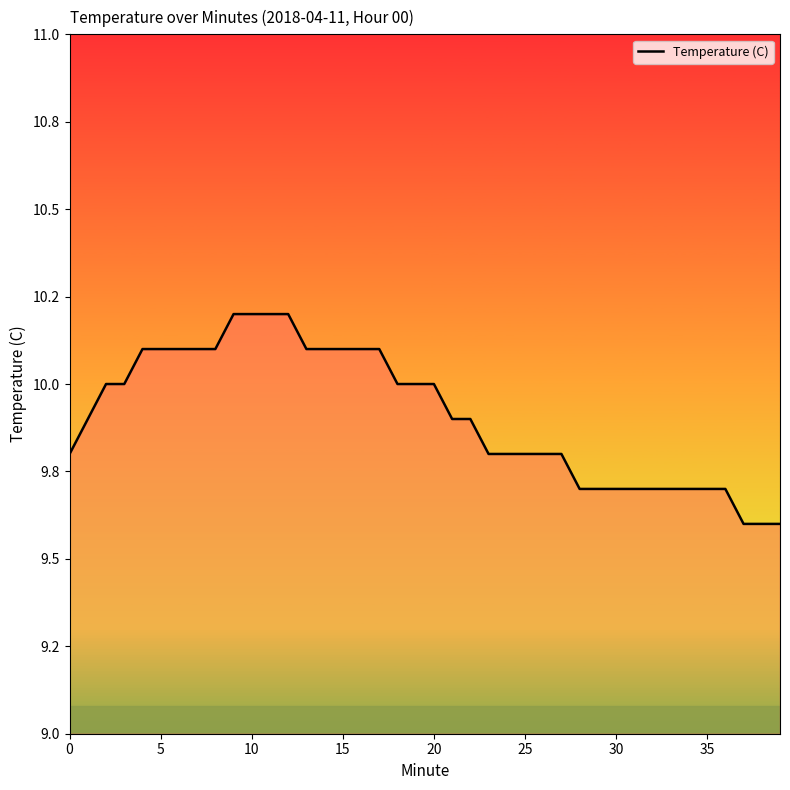

Does the chart display data point markers on the line(s)?

No